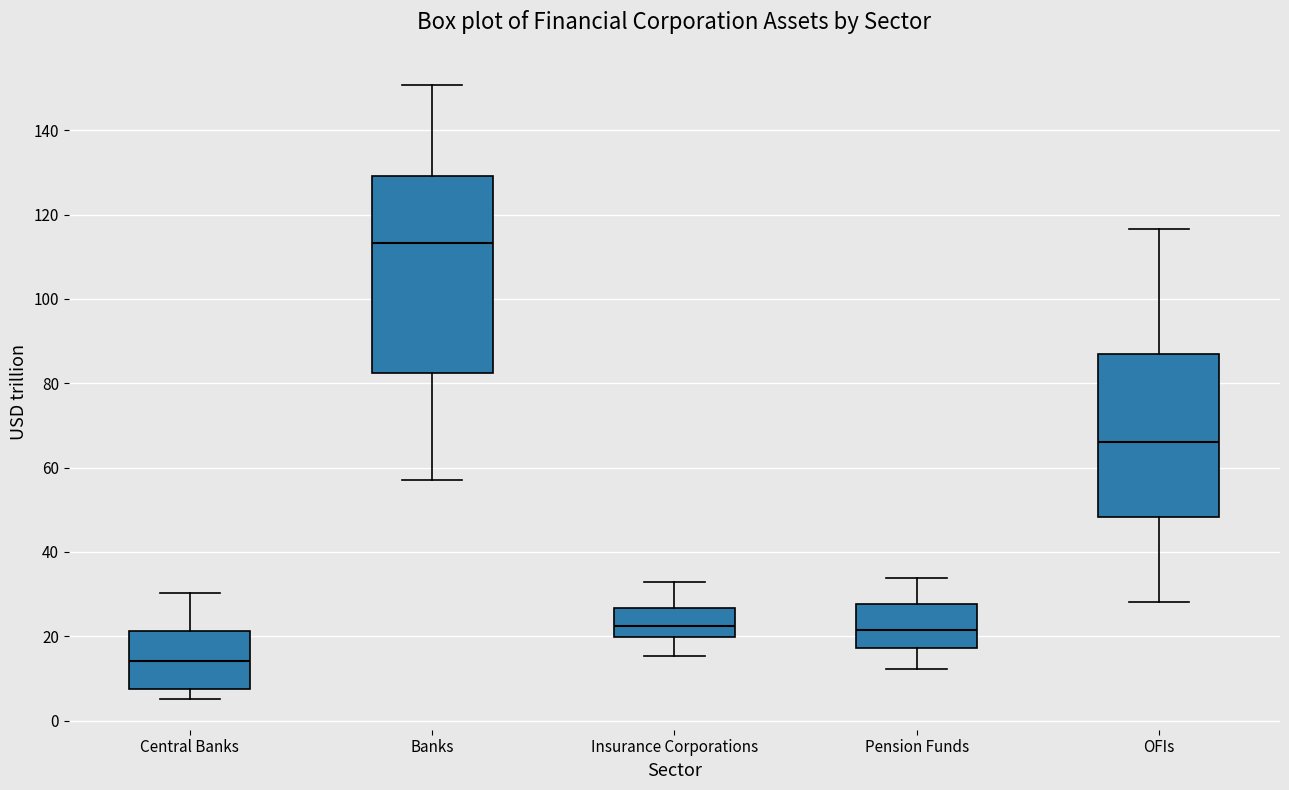

Where does the median line of the box for OFIs sit on the y-axis? The values are not printed on the chart, so give them approximately, as read against the axis.

66